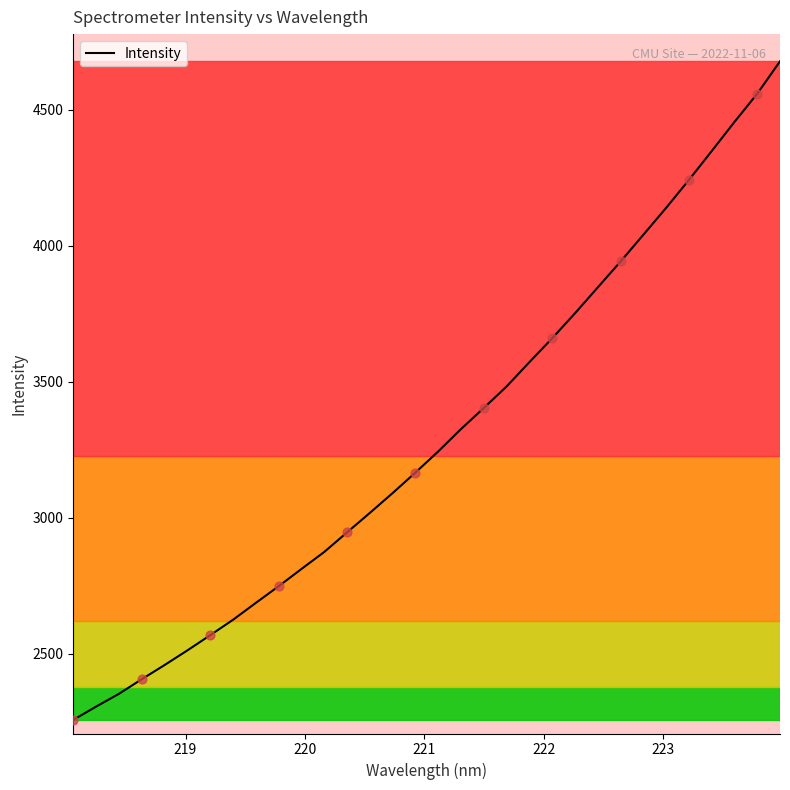

What is the difference between the maximum and minimum values?

2419.3